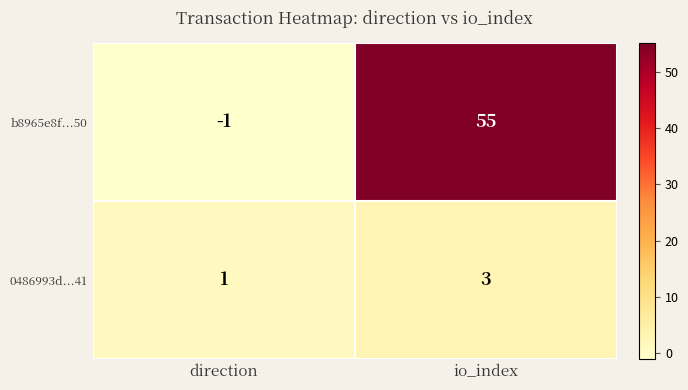

What is the sum of the 0486993d...41 values at io_index and direction?

4